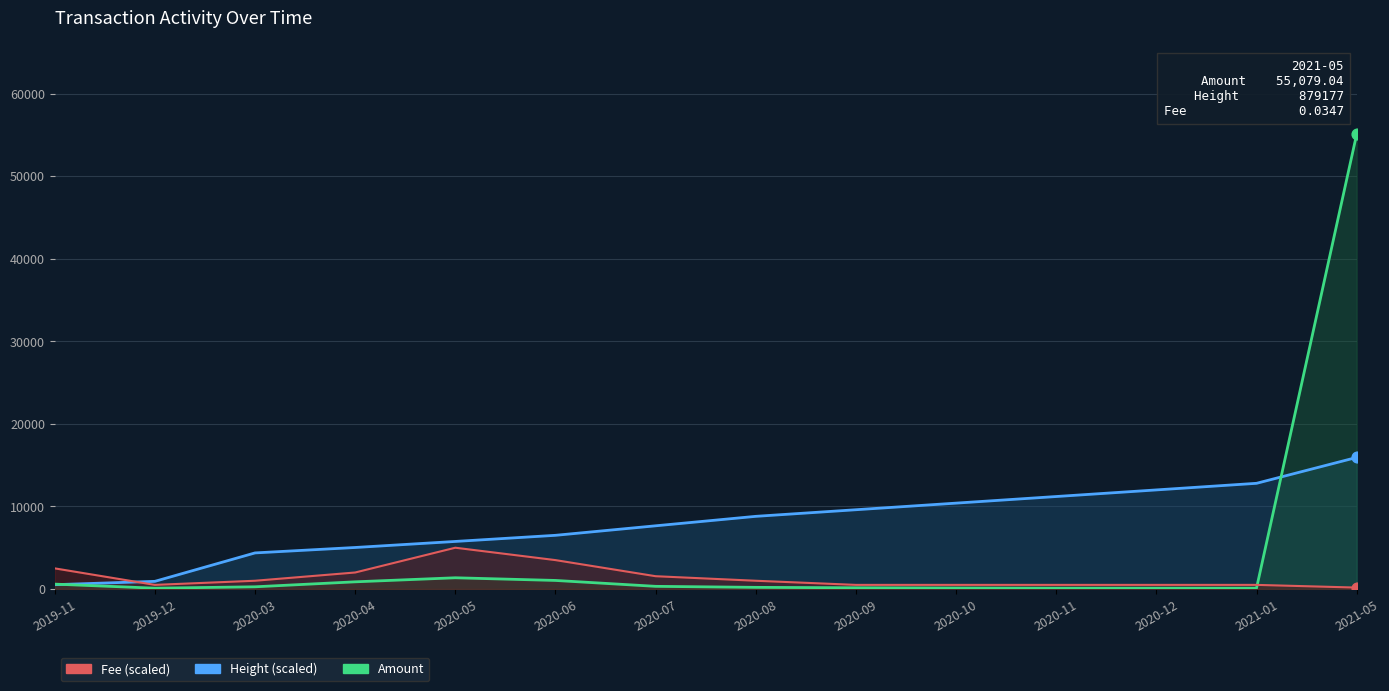

Which series contains the highest Y value?

Amount